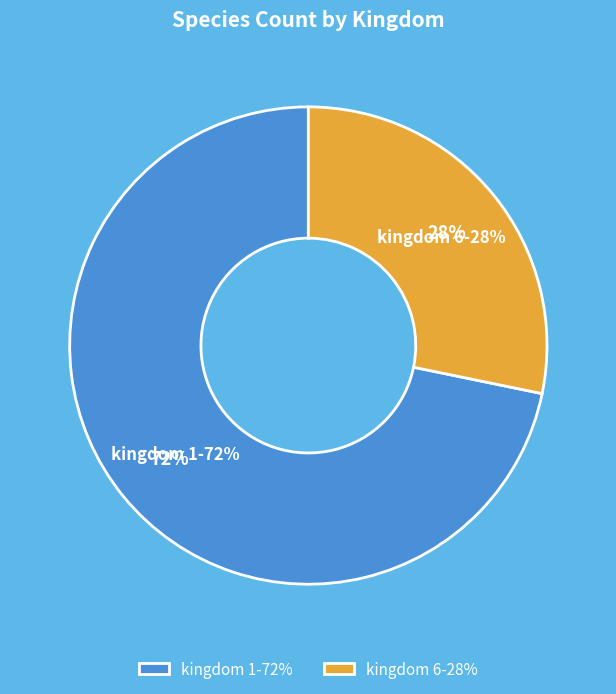

What is the largest slice in the pie chart?

1